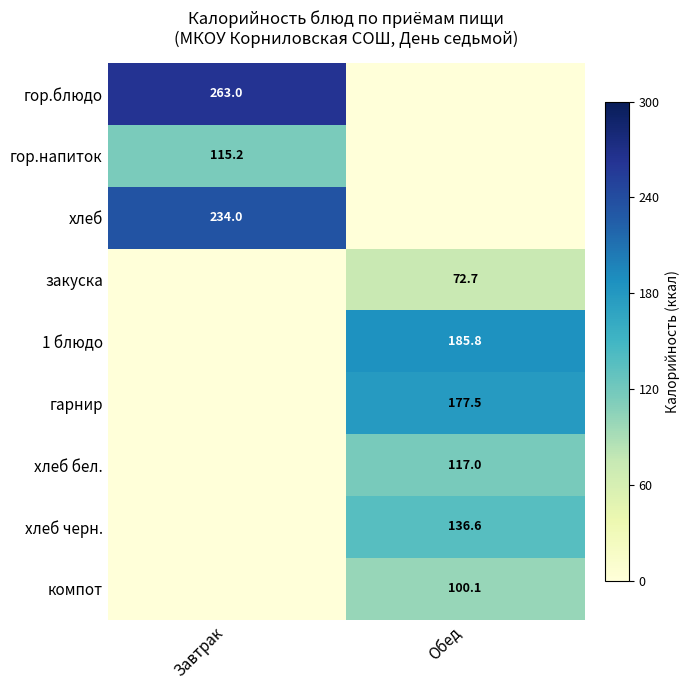

Which category has the lowest value across all series?

Обед